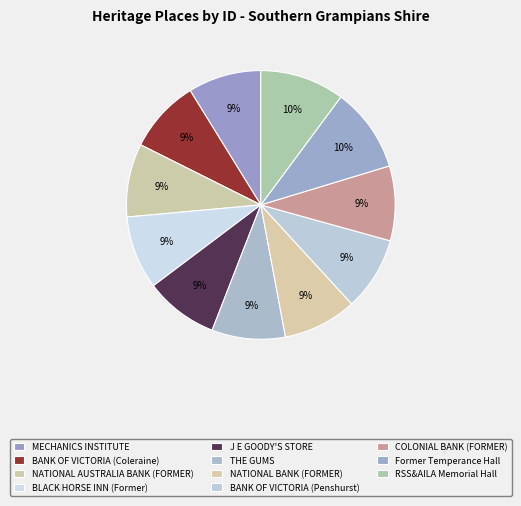

True or false: Former Temperance Hall accounts for 1% of the total.

False